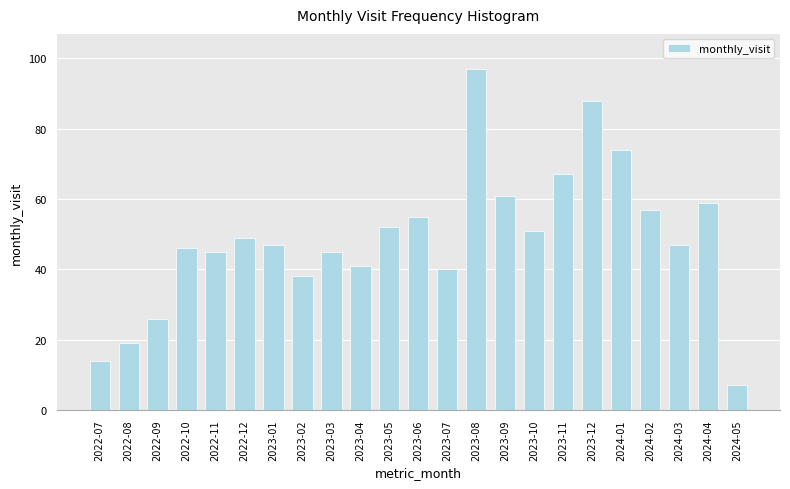

Reading left to right, list all the values displayed in this chart.

2022-07=14	2022-08=19	2022-09=26	2022-10=46	2022-11=45	2022-12=49	2023-01=47	2023-02=38	2023-03=45	2023-04=41	2023-05=52	2023-06=55	2023-07=40	2023-08=97	2023-09=61	2023-10=51	2023-11=67	2023-12=88	2024-01=74	2024-02=57	2024-03=47	2024-04=59	2024-05=7